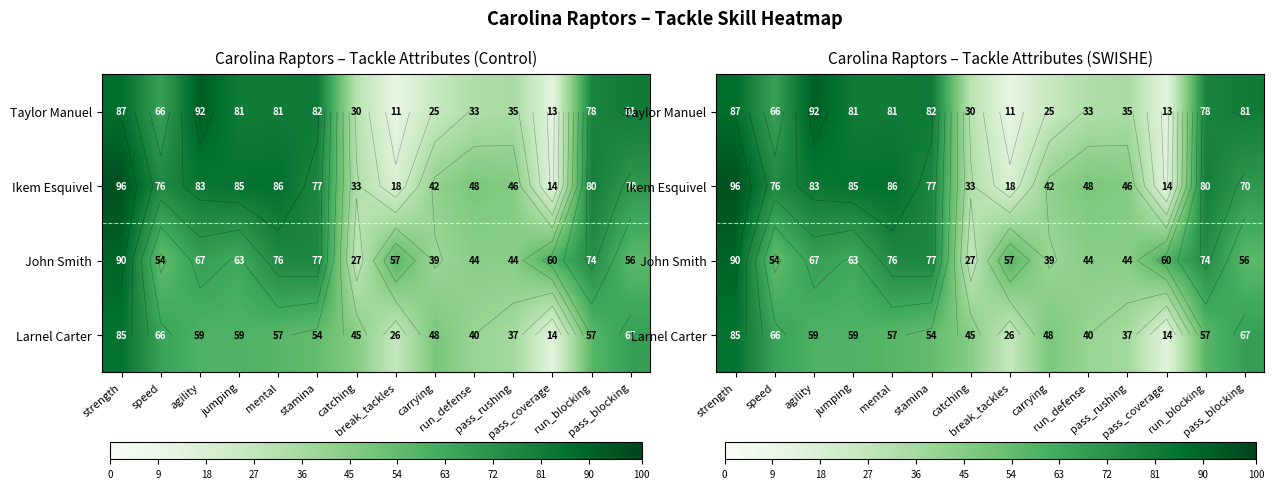

True or false: John Smith has a value of 44 at pass_rushing.

True